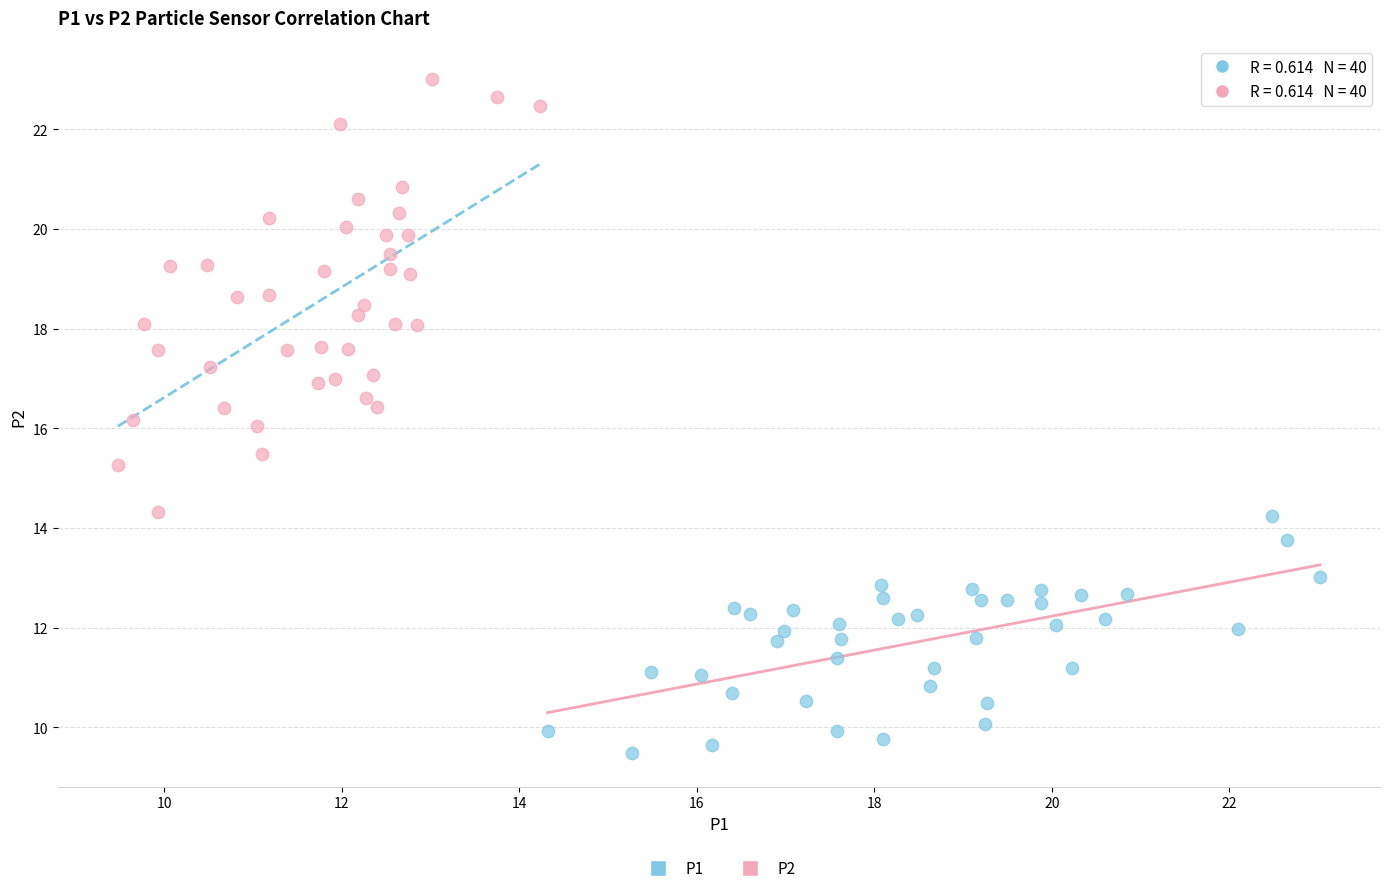

Which series contains the lowest Y value?

P1